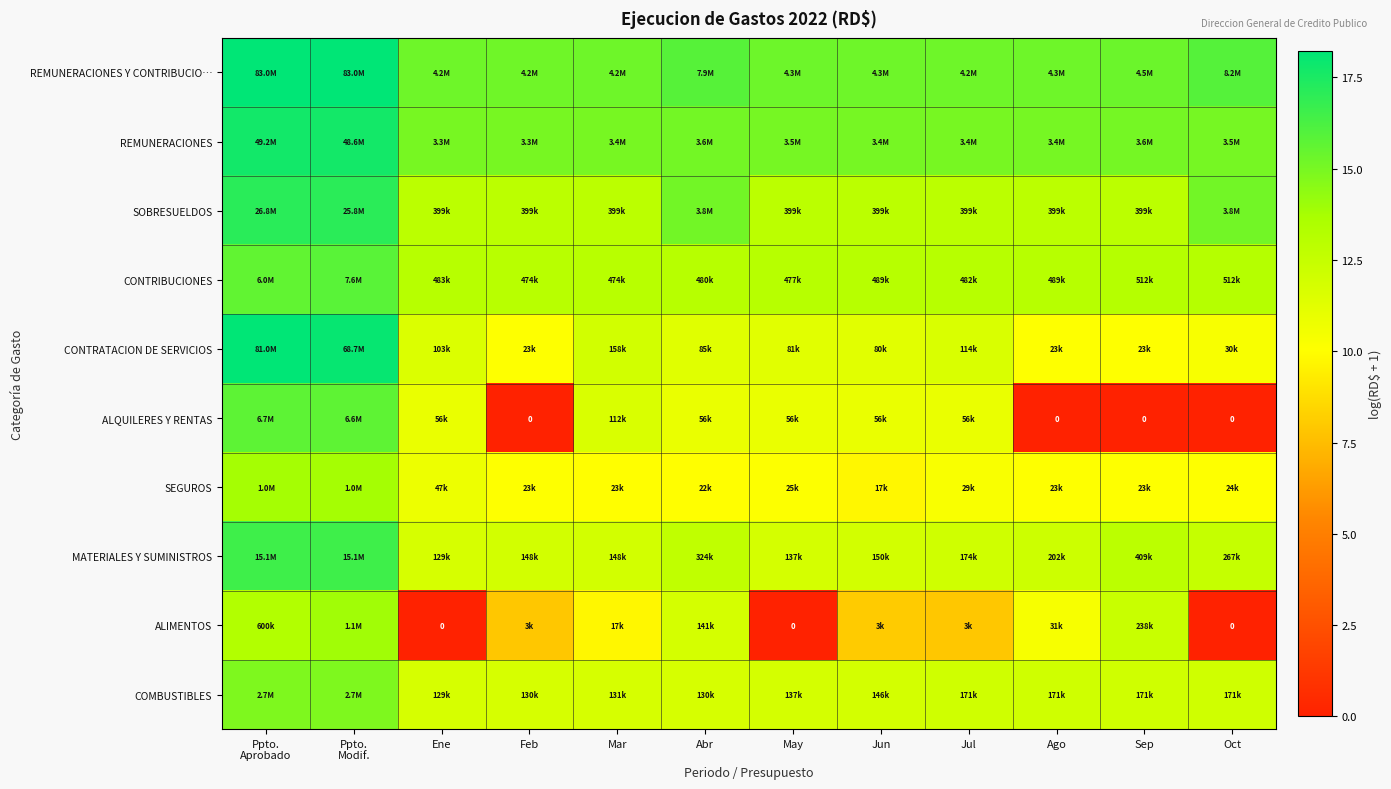

What is the sum of the ALIMENTOS values at Ppto. Modif. and Jun?

22.0